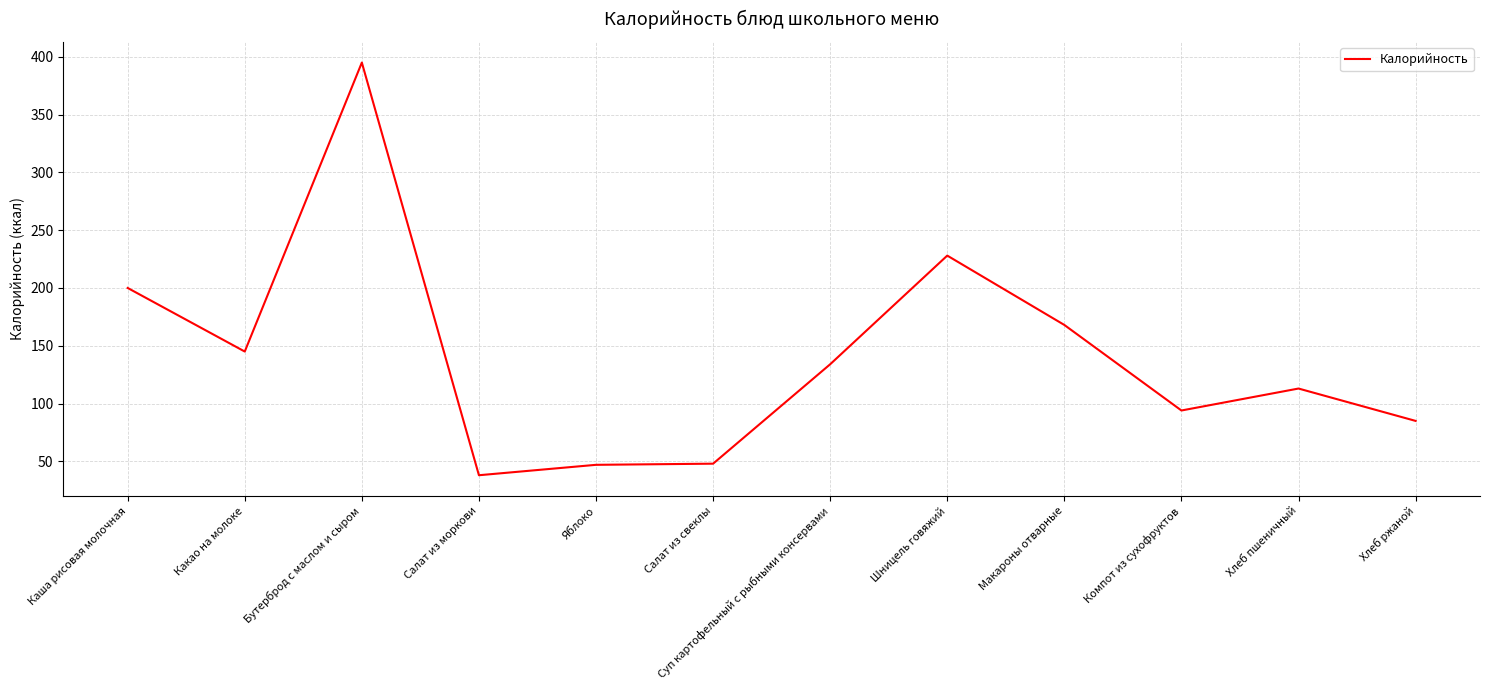

The value at Салат из моркови is 38. True or false?

True